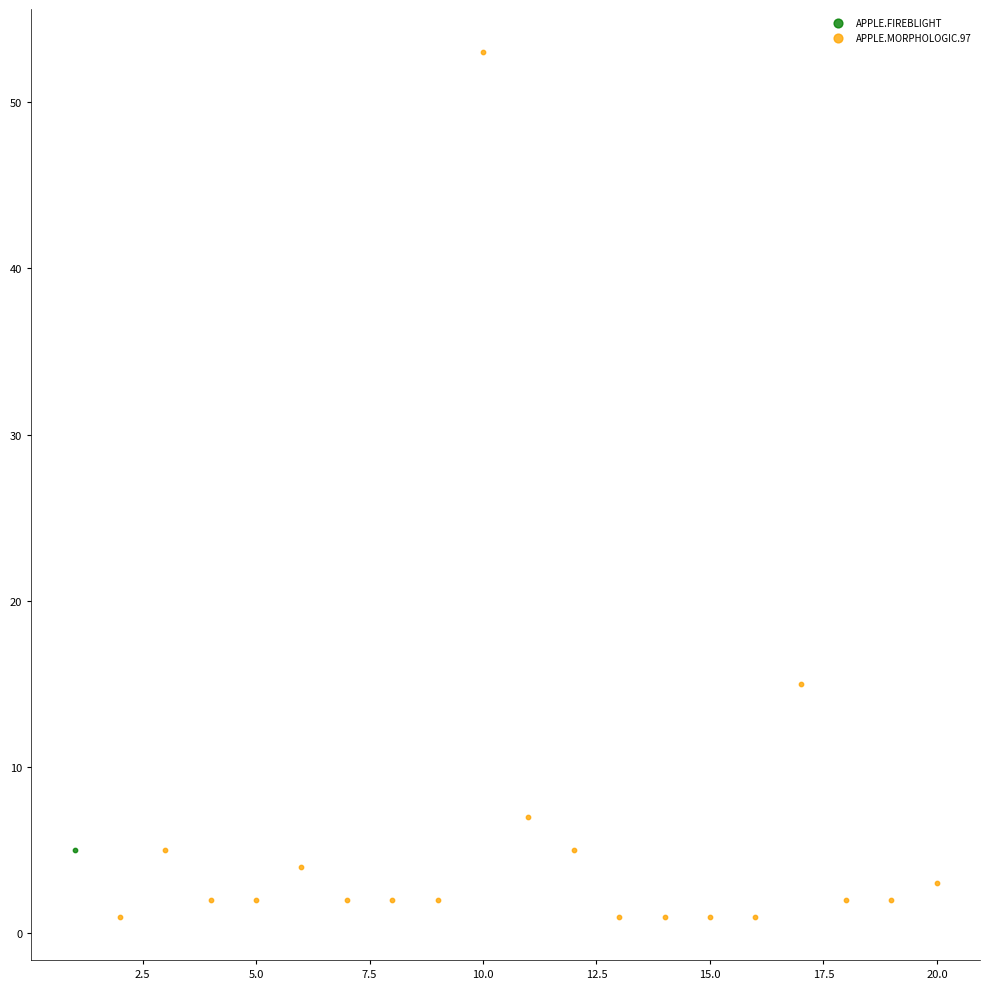

What are all the series names shown in the legend?

APPLE.FIREBLIGHT, APPLE.MORPHOLOGIC.97